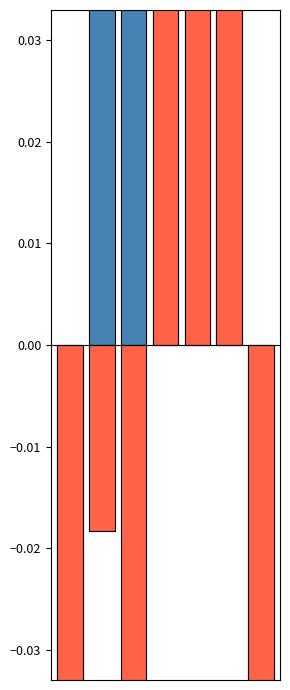

Where does the Below Average series first go above 0?

3